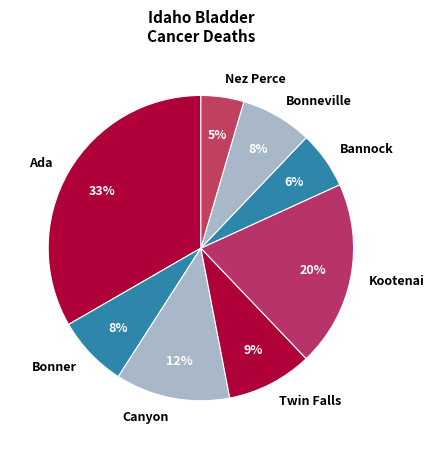

How many segments does this pie chart have?

8